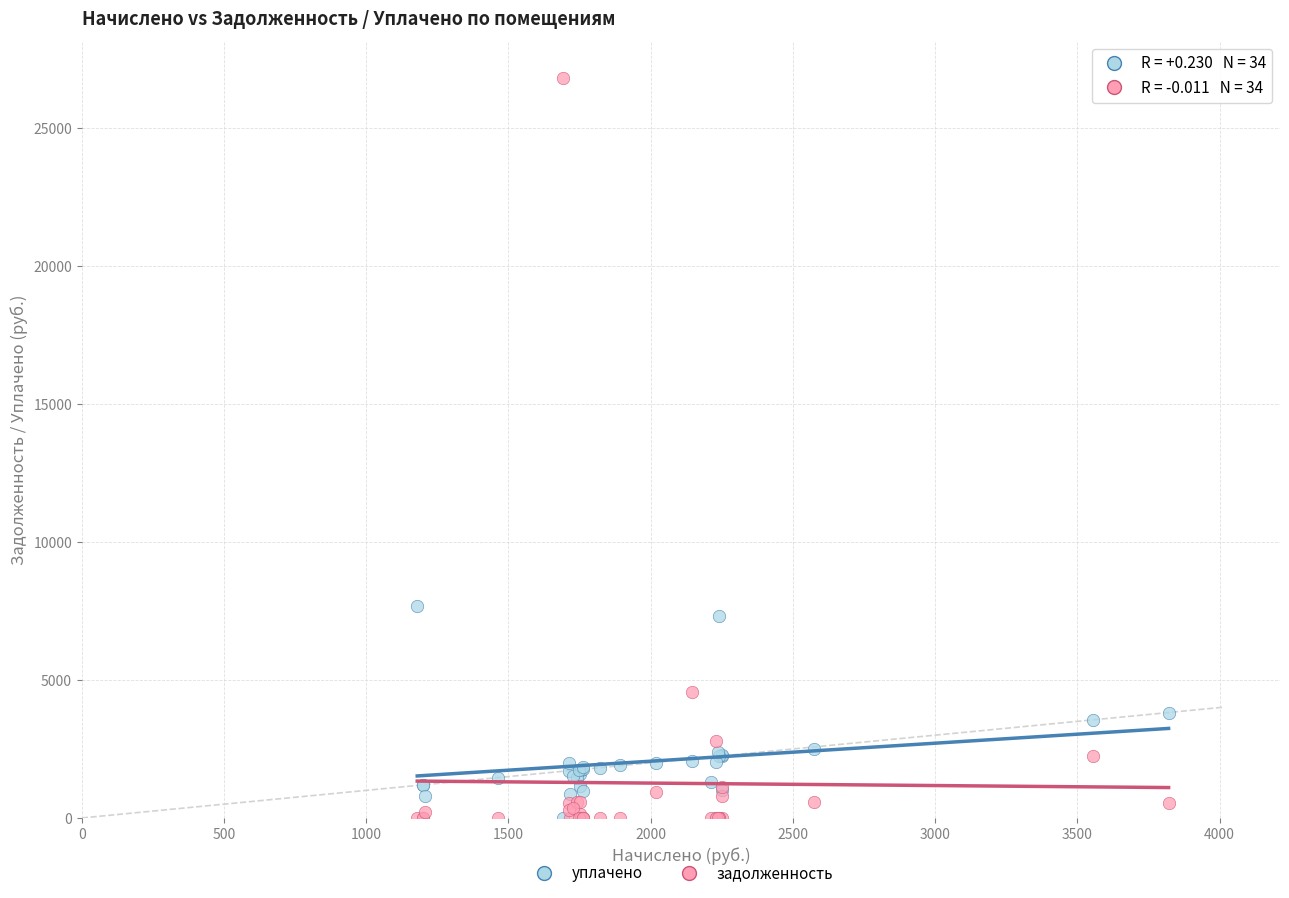

In the задолженность series, what Y value is closest to 13398?

4552.0